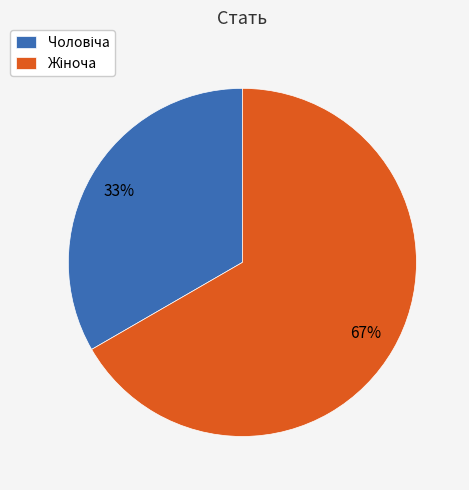

Does any single category account for the majority?

Yes